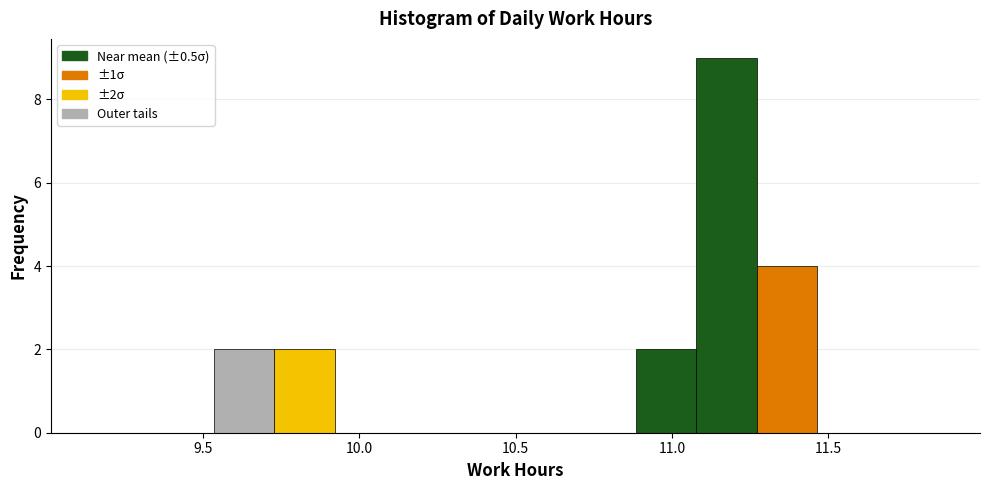

Read against the x-axis, roughly where is the centre of the tallest bar?

11.20